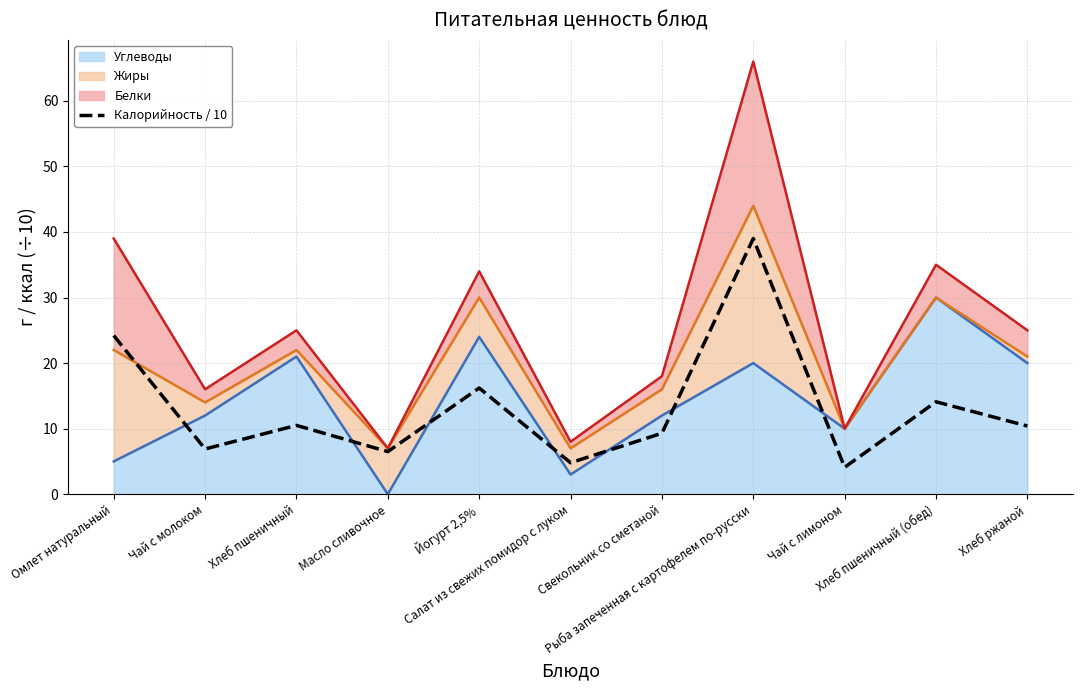

Count the number of categories in the chart.

11